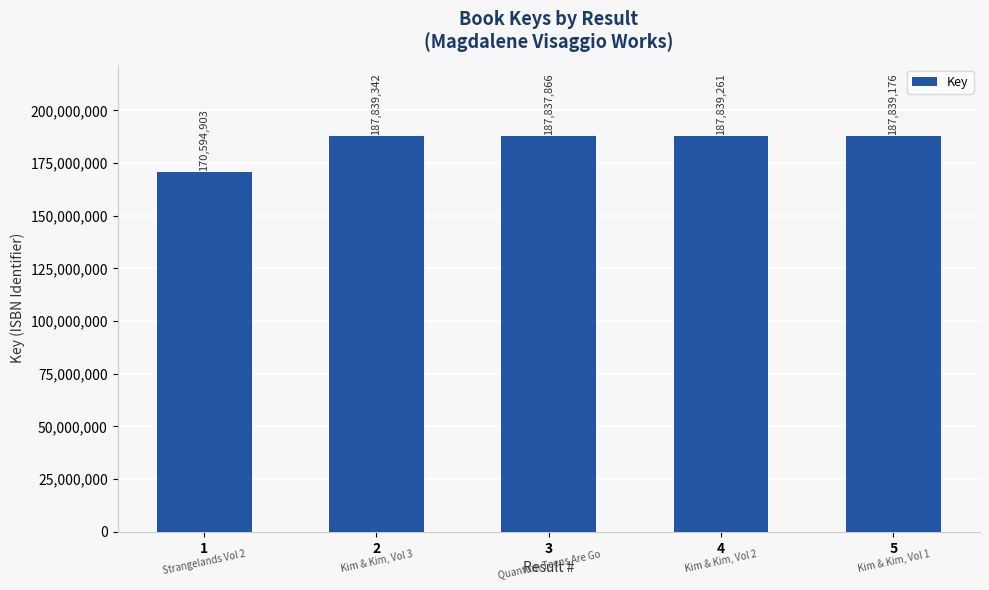

Rank the categories by value from highest to lowest.

2, 4, 5, 3, 1